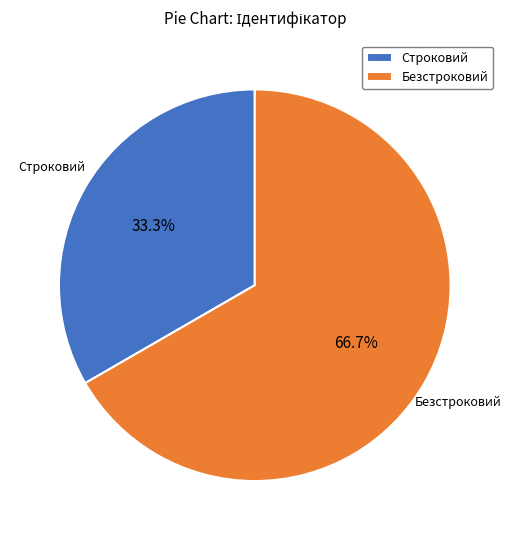

Count the number of slices in the pie.

2